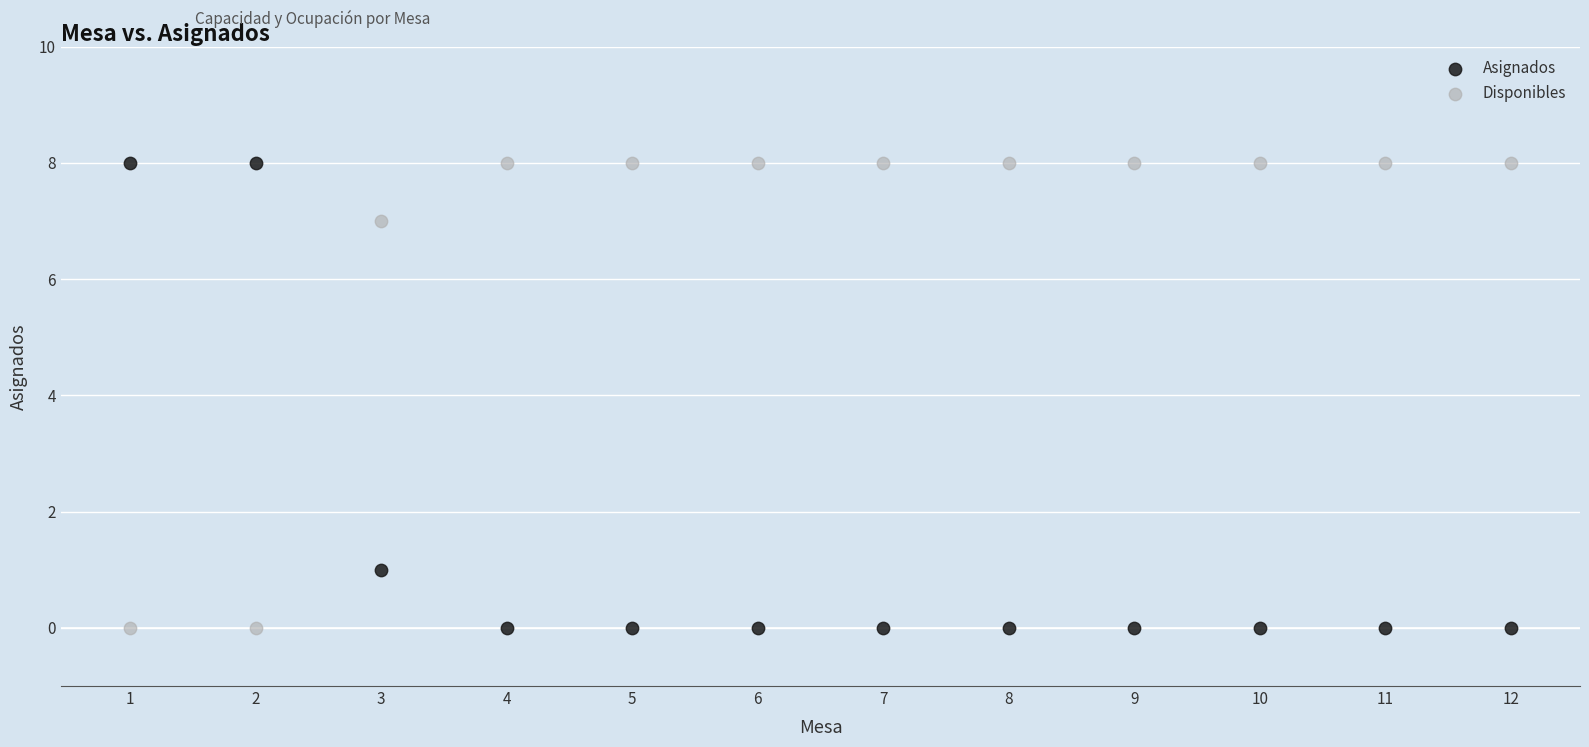

What is the X range (max minus min) for the scatter plot?

11